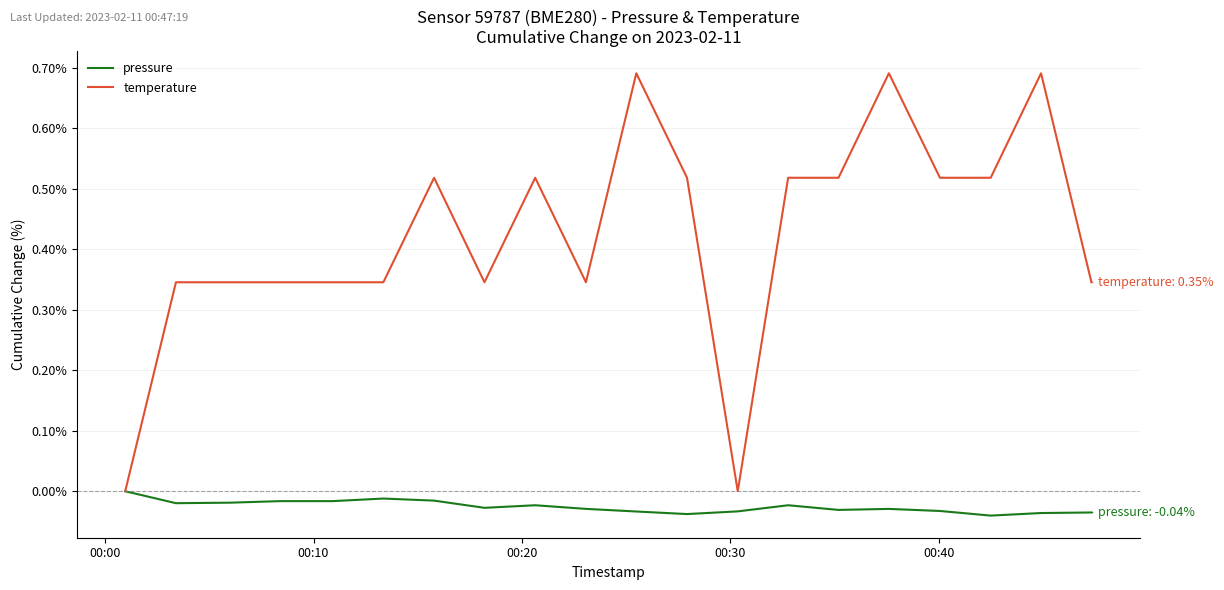

List the series in order of their overall mean, highest first.

temperature, pressure